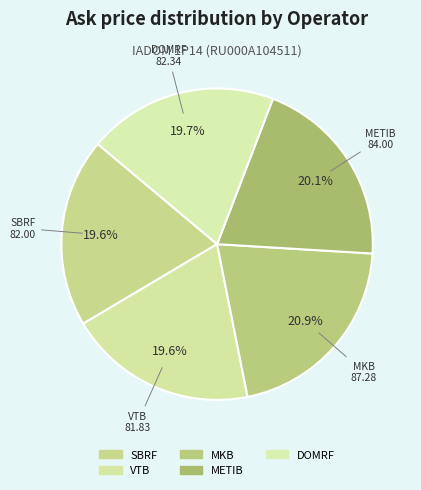

How many segments does this pie chart have?

5